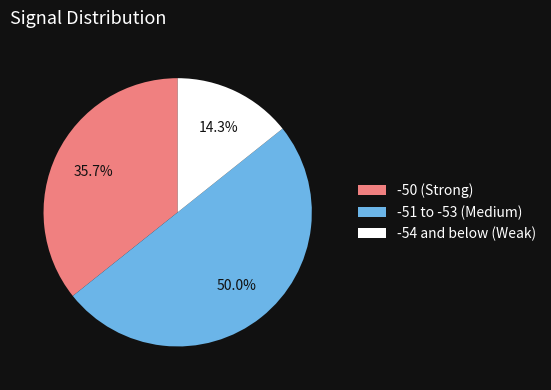

What is the ratio of the value at -50 (Strong) to the value at -54 and below (Weak)?

2.5